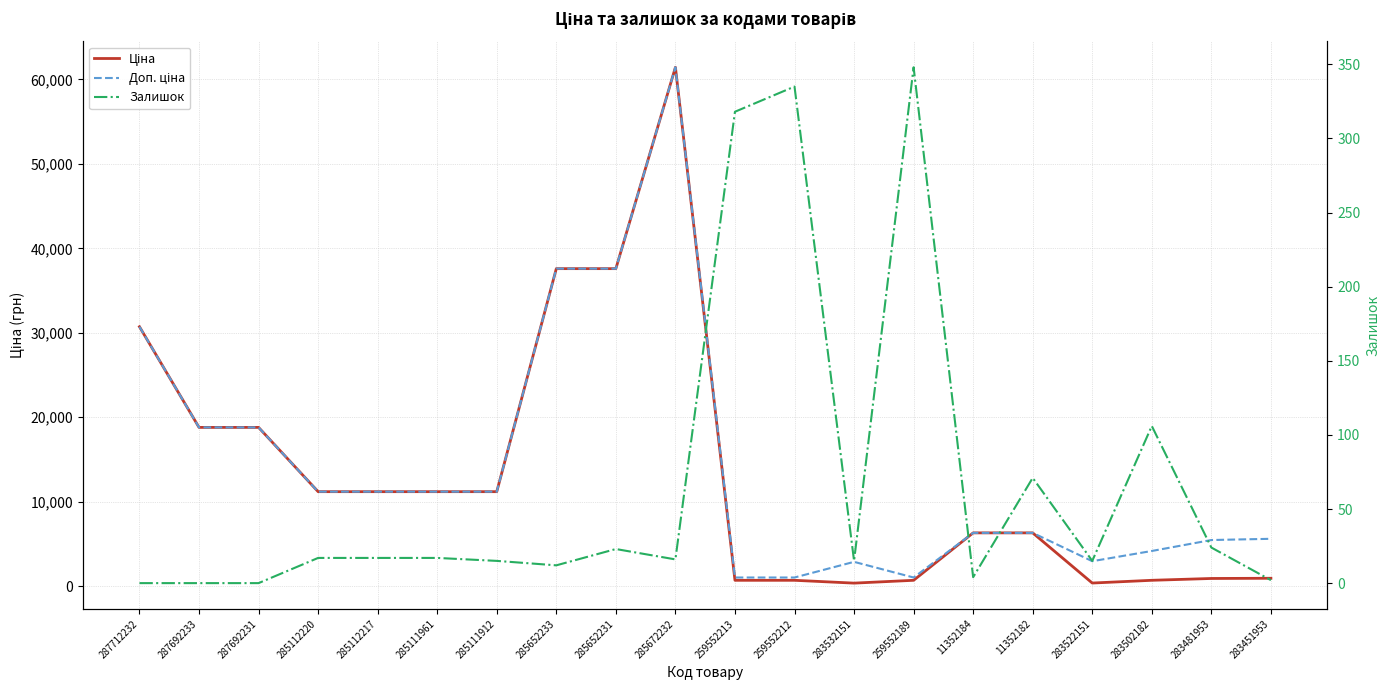

Between 287692233 and 283532151, which series saw the biggest shift?

Ціна